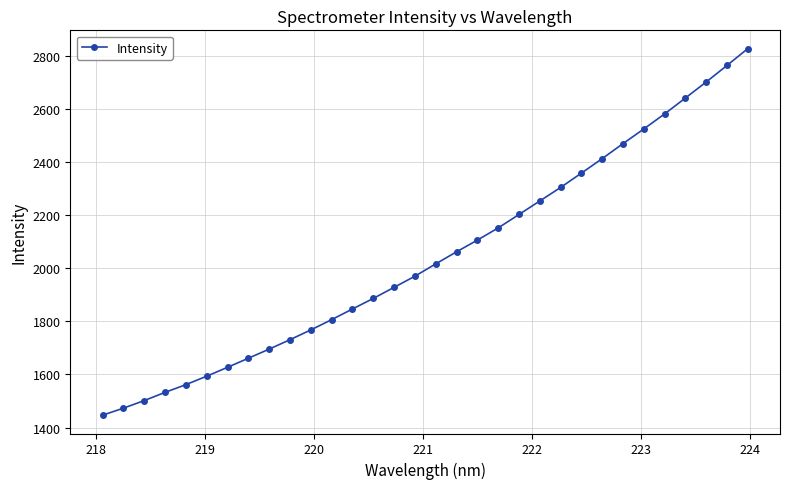

True or false: there are more than 2 points higher than both neighbors.

False